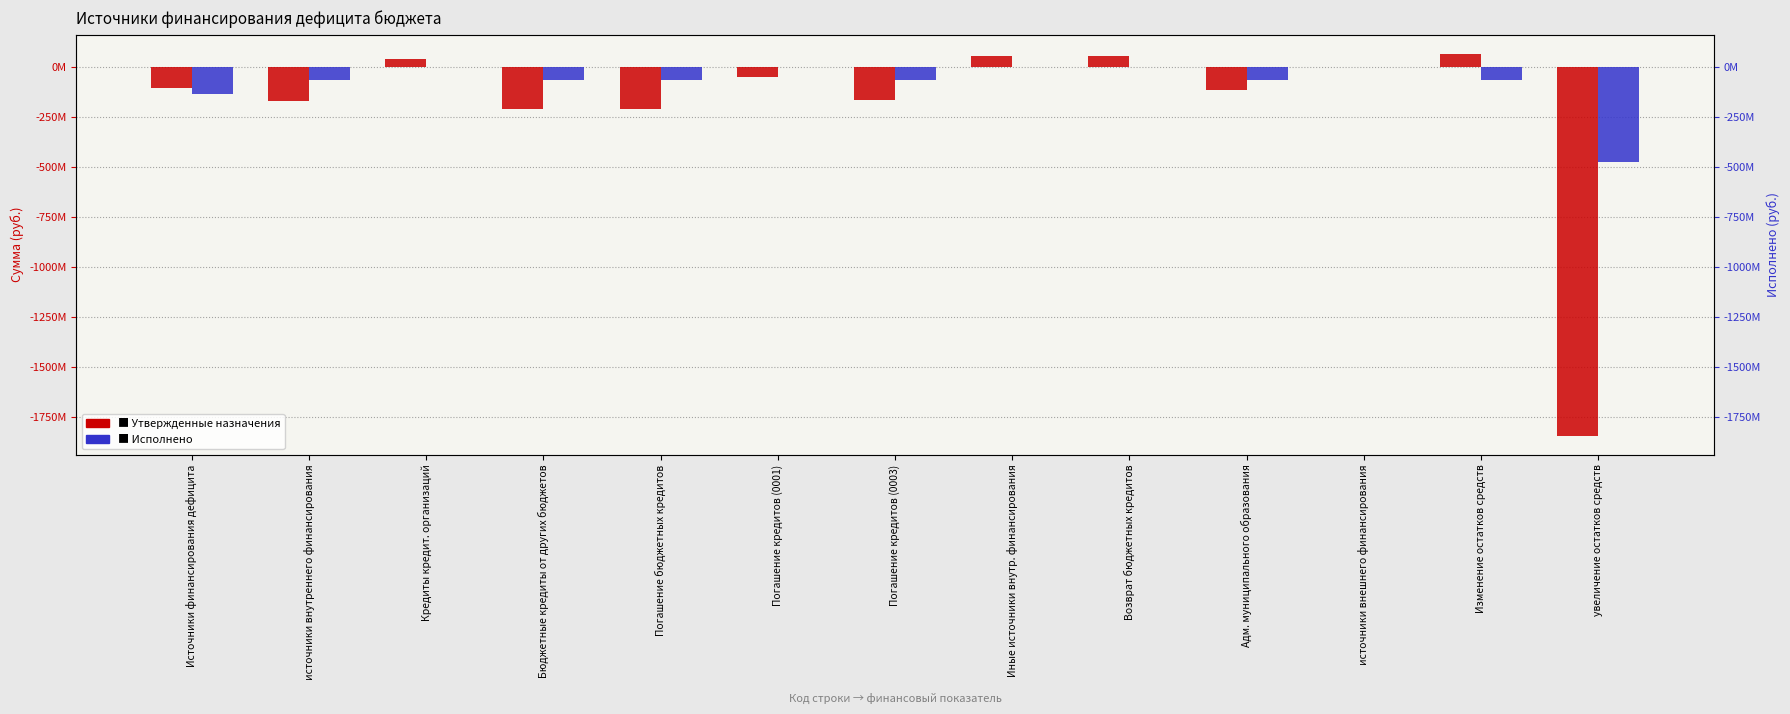

What is the difference between the Исполнено values at Бюджетные кредиты от других бюджетов and Иные источники внутр. финансирования?

67402327.8